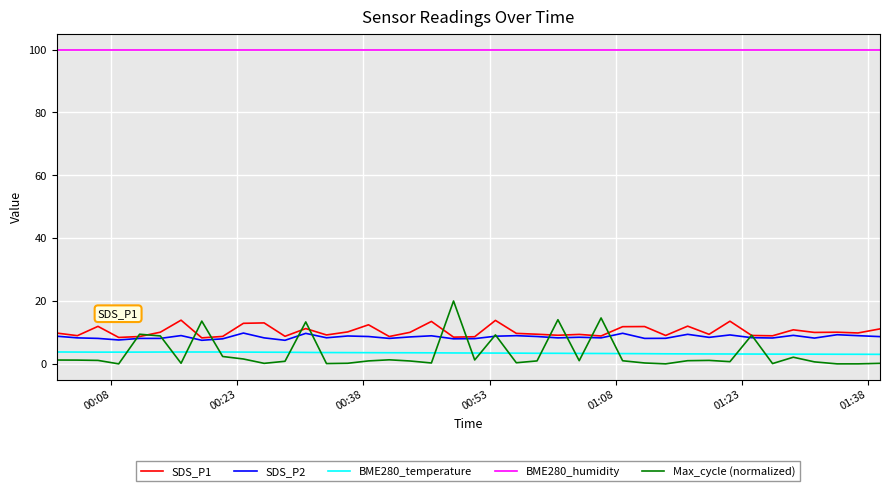

Which series has the largest total across all categories?

BME280_humidity